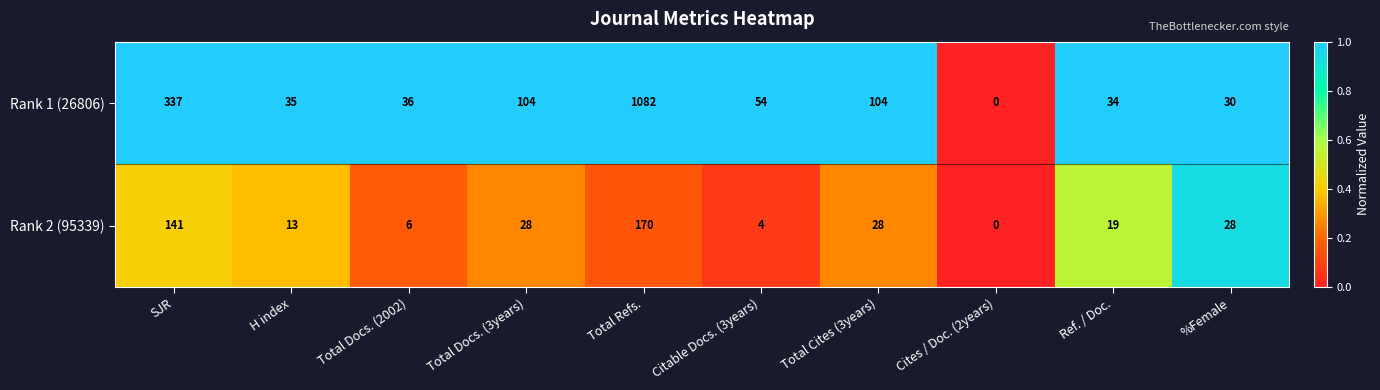

What is the sum of all Rank 2 (95339) values?

437